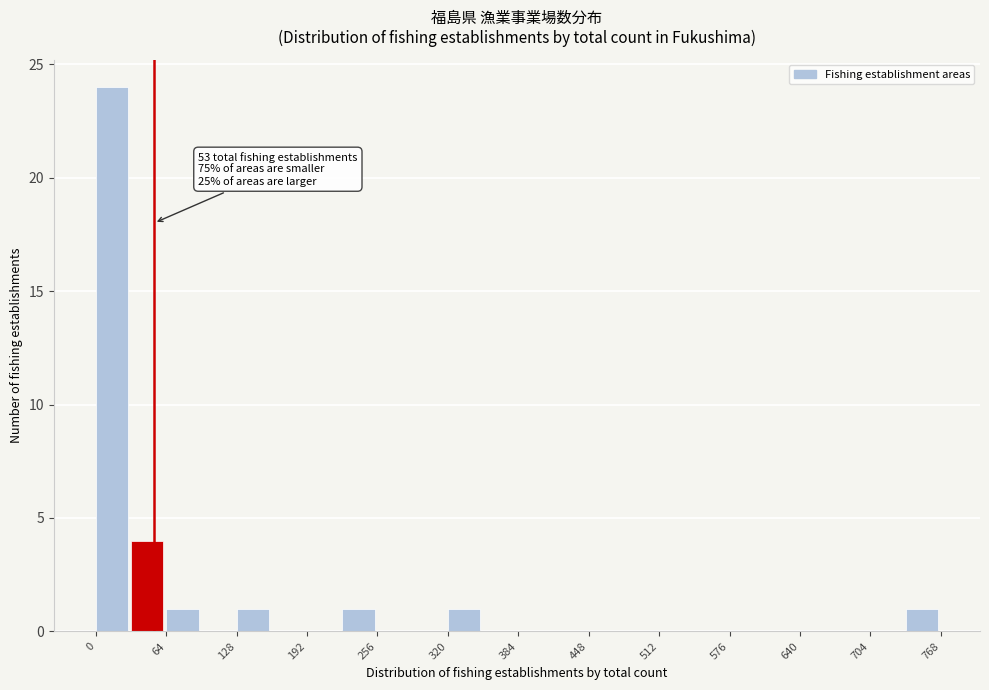

Around what value on the x-axis is the tallest bar? Give the approximate position of its centre, as read against the axis.

10